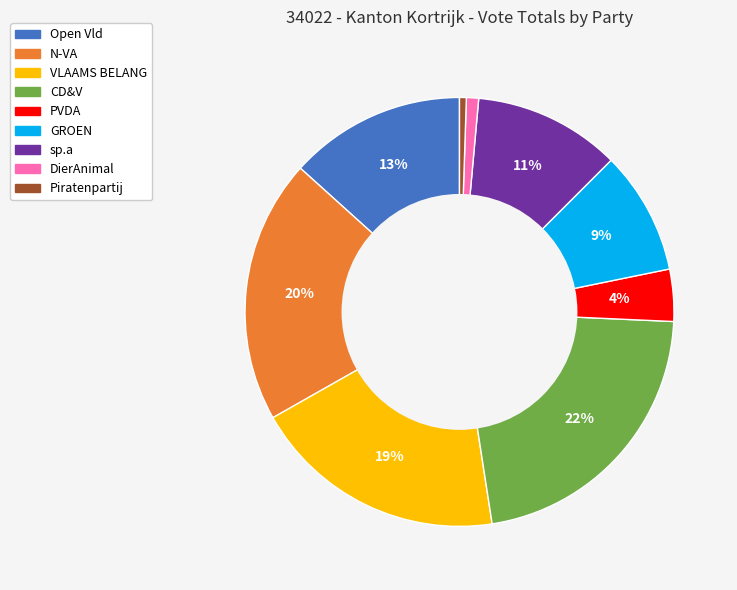

Does any single category account for the majority?

No